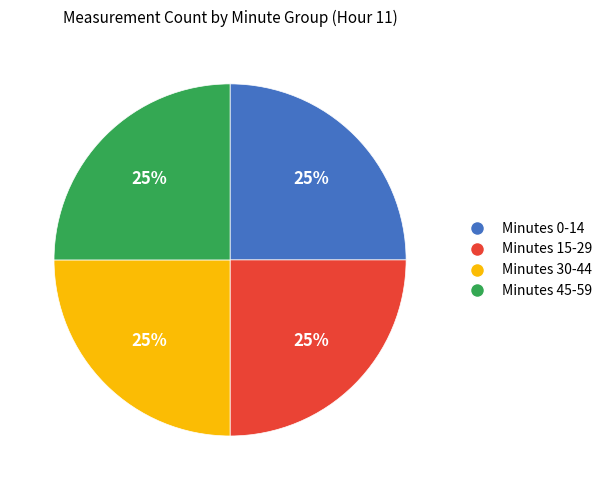

To the nearest percent, what is the average slice percentage?

25%